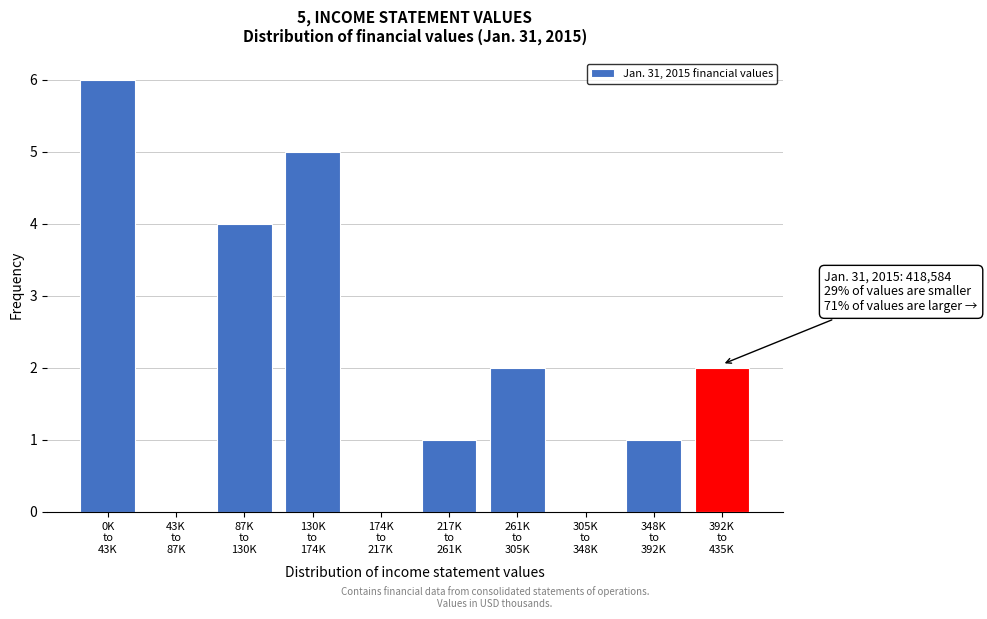

Are the bars horizontal?

No